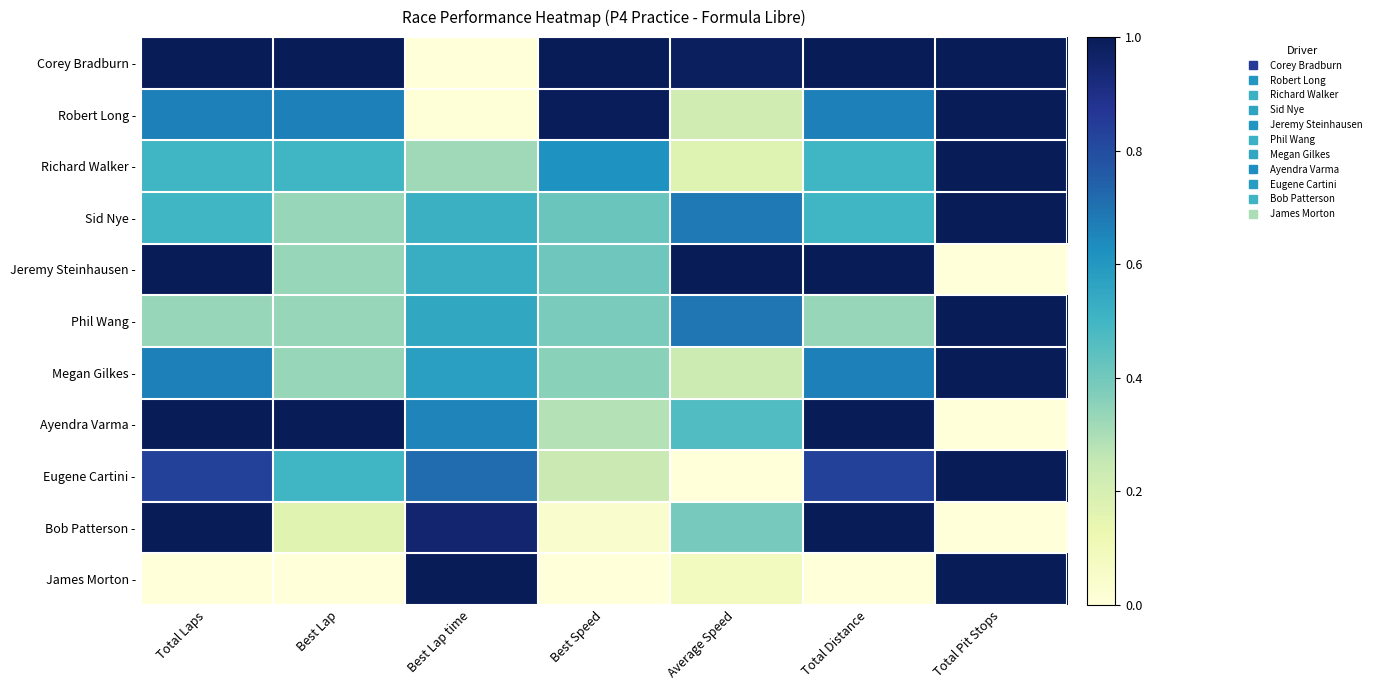

Reading right to left, extract all data points from this chart.

Corey Bradburn -: Total Pit Stops=1.0	Total Distance=1.0	Average Speed=1.0	Best Speed=1.0	Best Lap time=0.0	Best Lap=1.0	Total Laps=1.0
Robert Long -: Total Pit Stops=1.0	Total Distance=0.7	Average Speed=0.2	Best Speed=1.0	Best Lap time=0.0	Best Lap=0.7	Total Laps=0.7
Richard Walker -: Total Pit Stops=1.0	Total Distance=0.5	Average Speed=0.2	Best Speed=0.6	Best Lap time=0.3	Best Lap=0.5	Total Laps=0.5
Sid Nye -: Total Pit Stops=1.0	Total Distance=0.5	Average Speed=0.7	Best Speed=0.4	Best Lap time=0.5	Best Lap=0.3	Total Laps=0.5
Jeremy Steinhausen -: Total Pit Stops=0.0	Total Distance=1.0	Average Speed=1.0	Best Speed=0.4	Best Lap time=0.5	Best Lap=0.3	Total Laps=1.0
Phil Wang -: Total Pit Stops=1.0	Total Distance=0.3	Average Speed=0.7	Best Speed=0.4	Best Lap time=0.5	Best Lap=0.3	Total Laps=0.3
Megan Gilkes -: Total Pit Stops=1.0	Total Distance=0.7	Average Speed=0.2	Best Speed=0.4	Best Lap time=0.6	Best Lap=0.3	Total Laps=0.7
Ayendra Varma -: Total Pit Stops=0.0	Total Distance=1.0	Average Speed=0.5	Best Speed=0.3	Best Lap time=0.7	Best Lap=1.0	Total Laps=1.0
Eugene Cartini -: Total Pit Stops=1.0	Total Distance=0.8	Average Speed=0.0	Best Speed=0.2	Best Lap time=0.7	Best Lap=0.5	Total Laps=0.8
Bob Patterson -: Total Pit Stops=0.0	Total Distance=1.0	Average Speed=0.4	Best Speed=0.0	Best Lap time=0.9	Best Lap=0.2	Total Laps=1.0
James Morton -: Total Pit Stops=1.0	Total Distance=0.0	Average Speed=0.1	Best Speed=0.0	Best Lap time=1.0	Best Lap=0.0	Total Laps=0.0